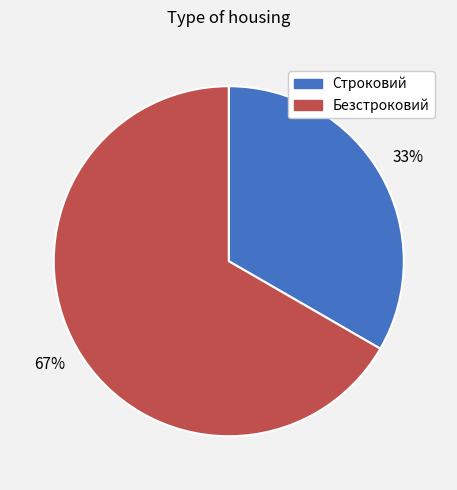

Is Строковий the majority of the pie?

No